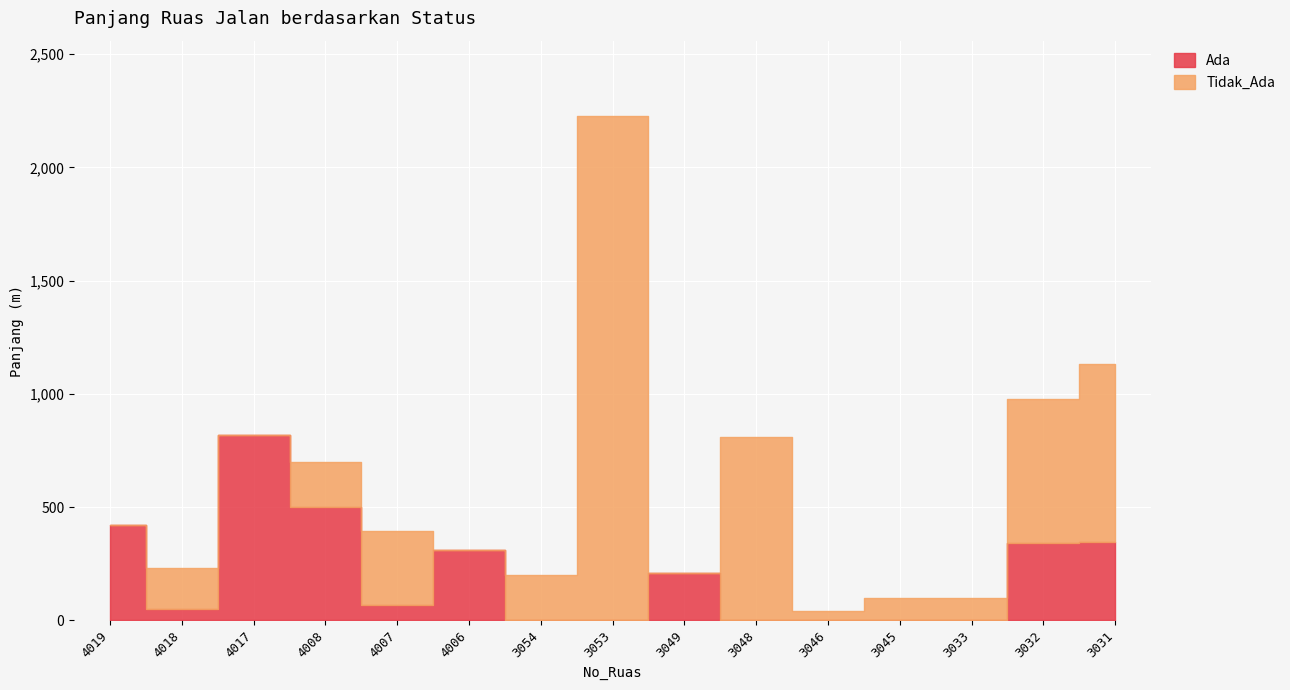

How many lines are shown in the chart?

2